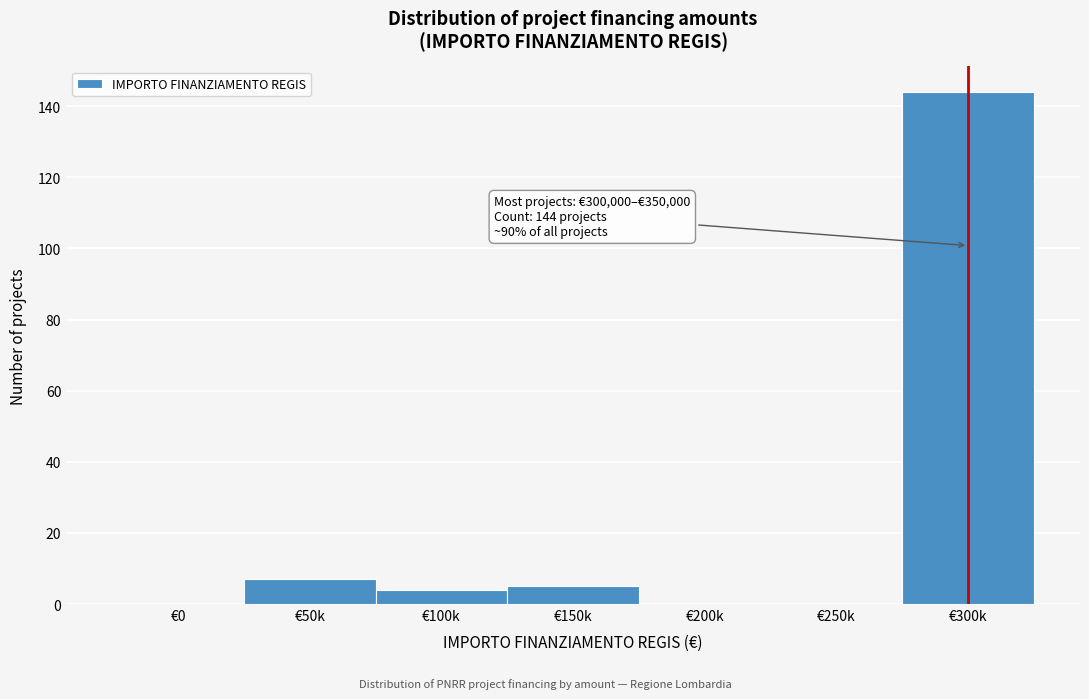

Reading left to right, list all the values displayed in this chart.

€0=0	€50k=7	€100k=4	€150k=5	€200k=0	€250k=0	€300k=144